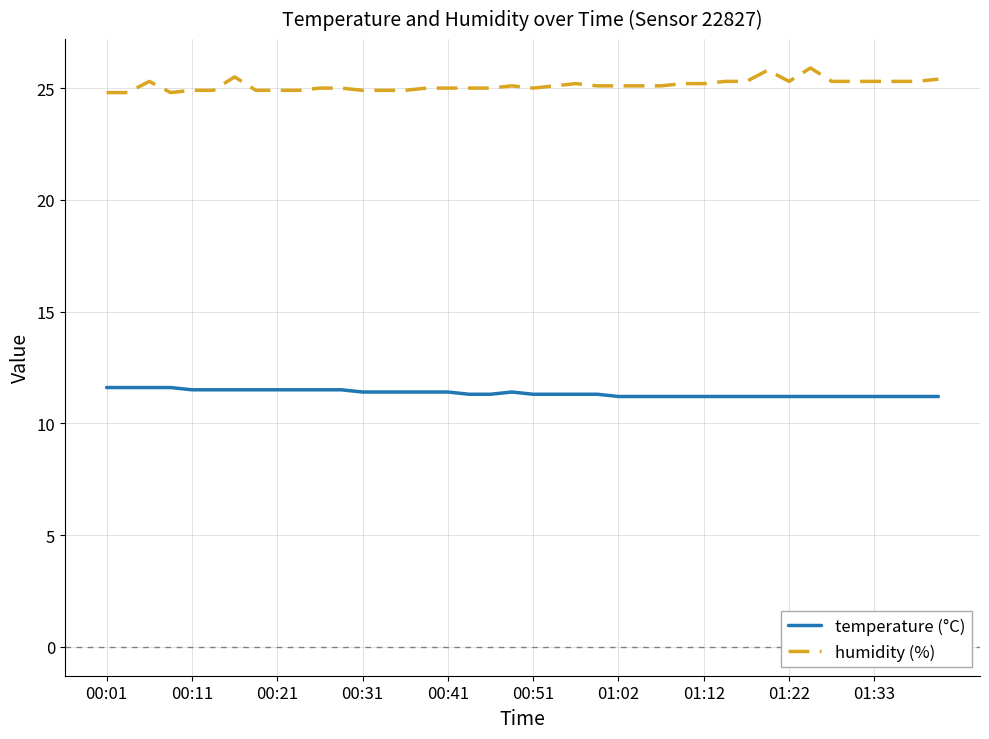

True or false: humidity (%) and temperature (°C) intersect in this chart.

False